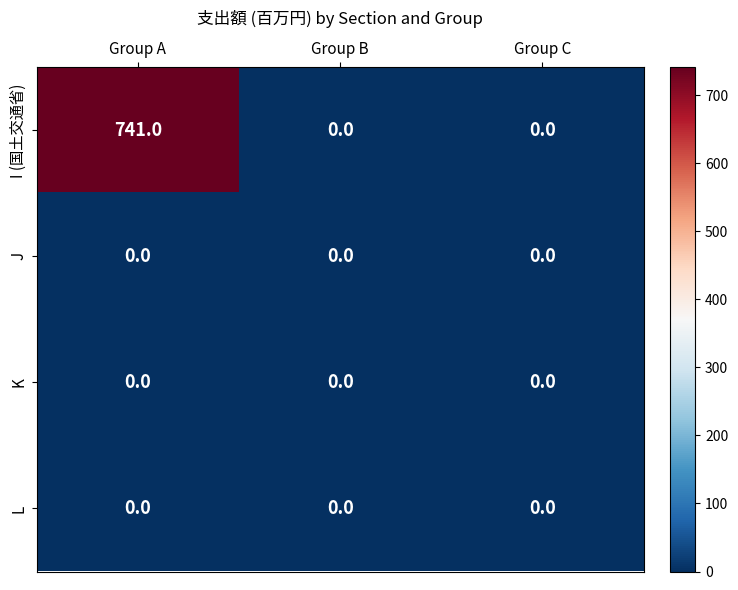

Which series has the largest range (max minus min)?

I (国土交通省)